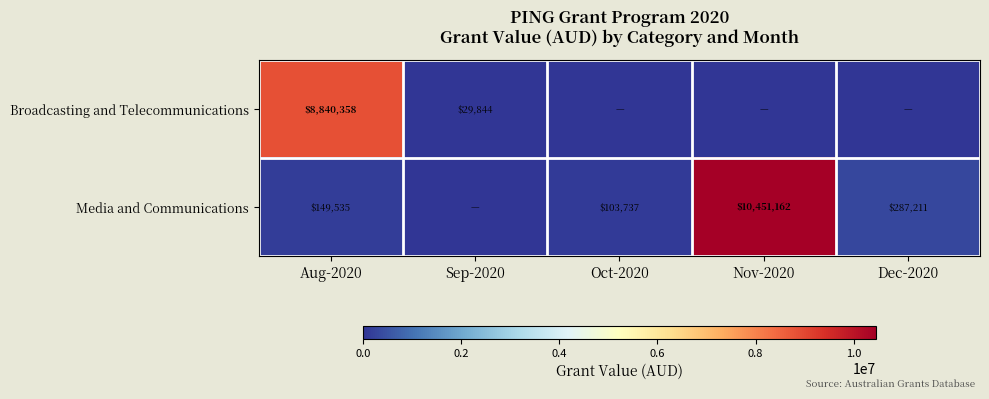

The value of Media and Communications at Oct-2020 is 70772. True or false?

False